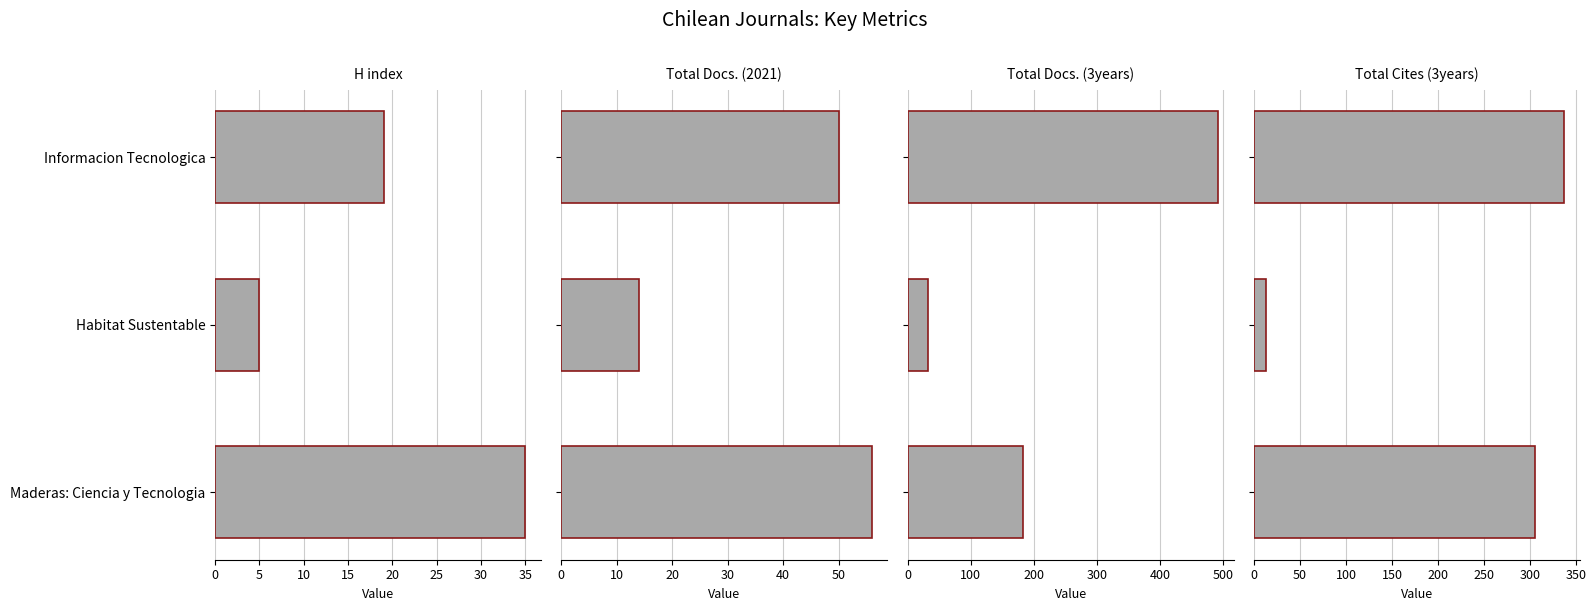

Count the H index values in the range 5 to 35.

3